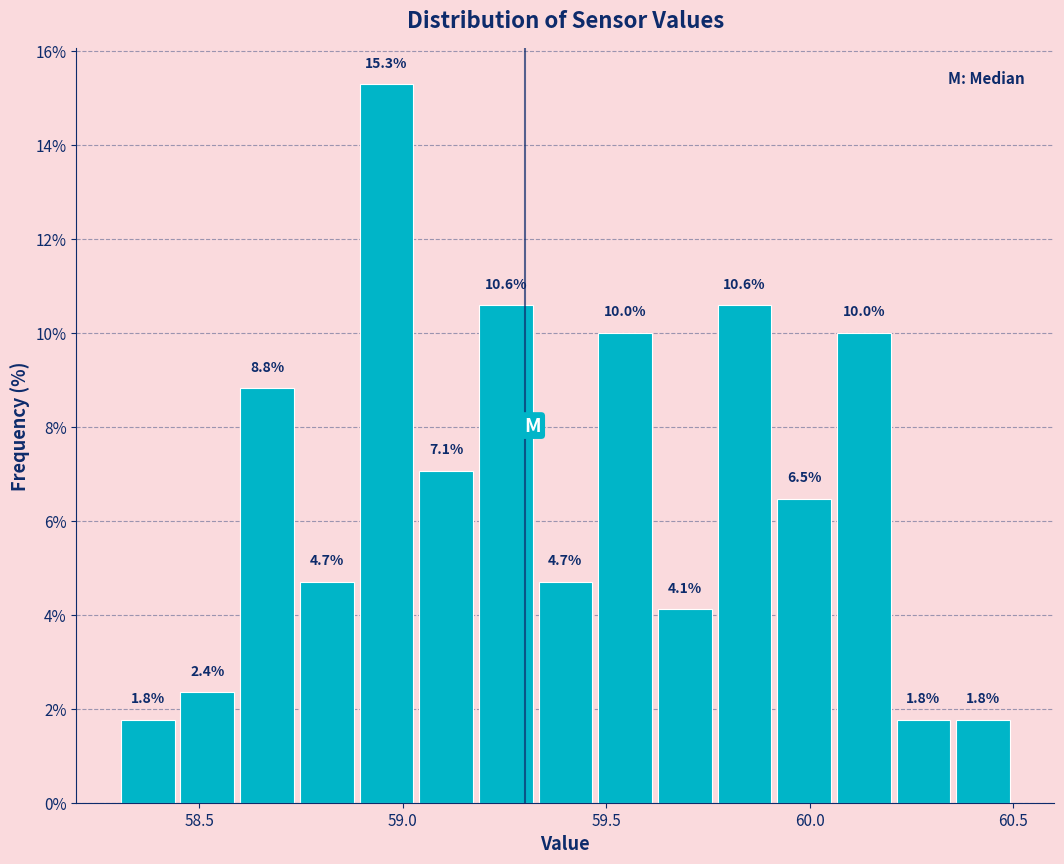

Read against the x-axis, roughly where is the centre of the tallest bar?

58.95